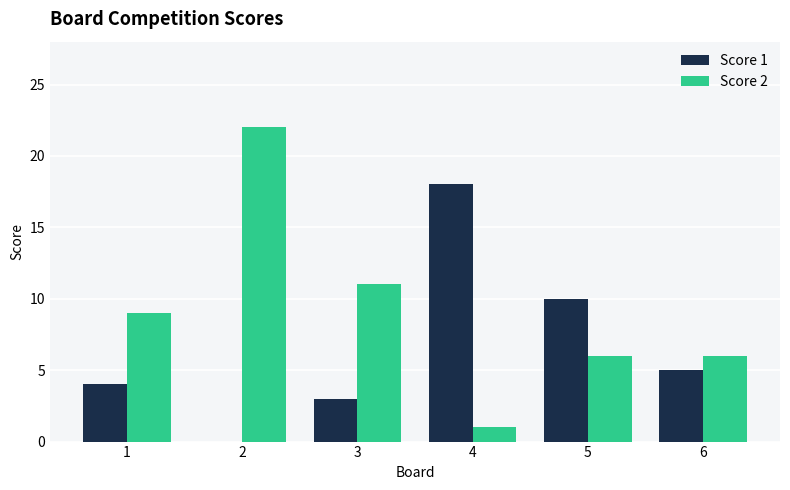

True or false: Score 1 has a value of 4 at 1.

True